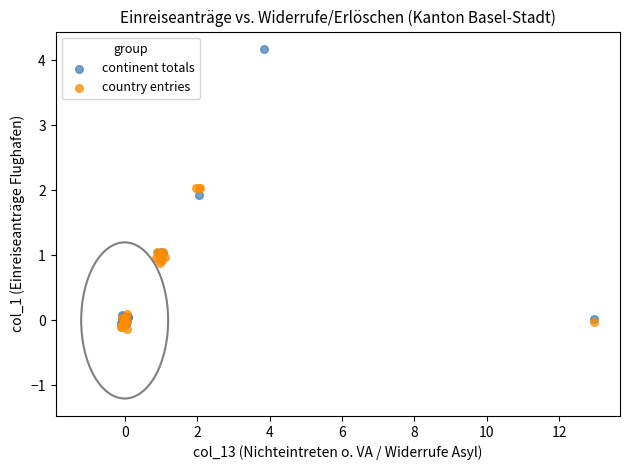

Which series reaches the minimum Y coordinate?

country entries